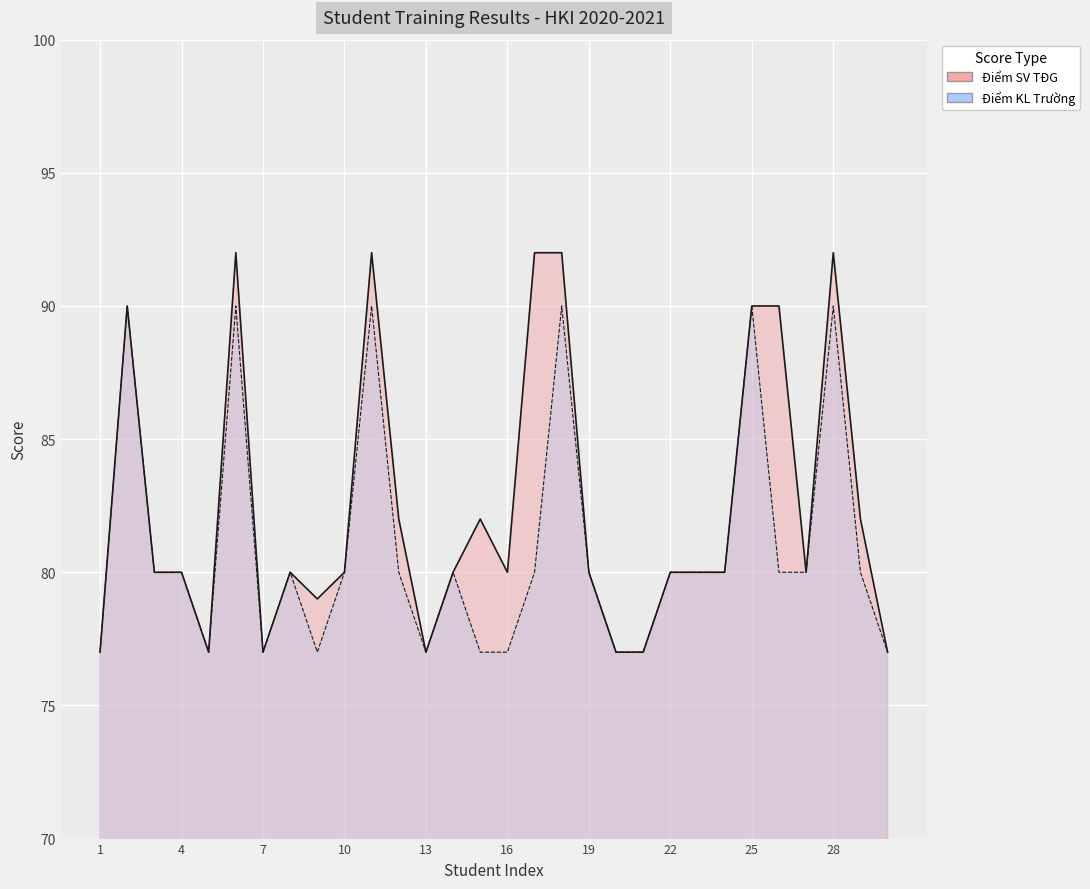

How many series are shown in this chart?

2